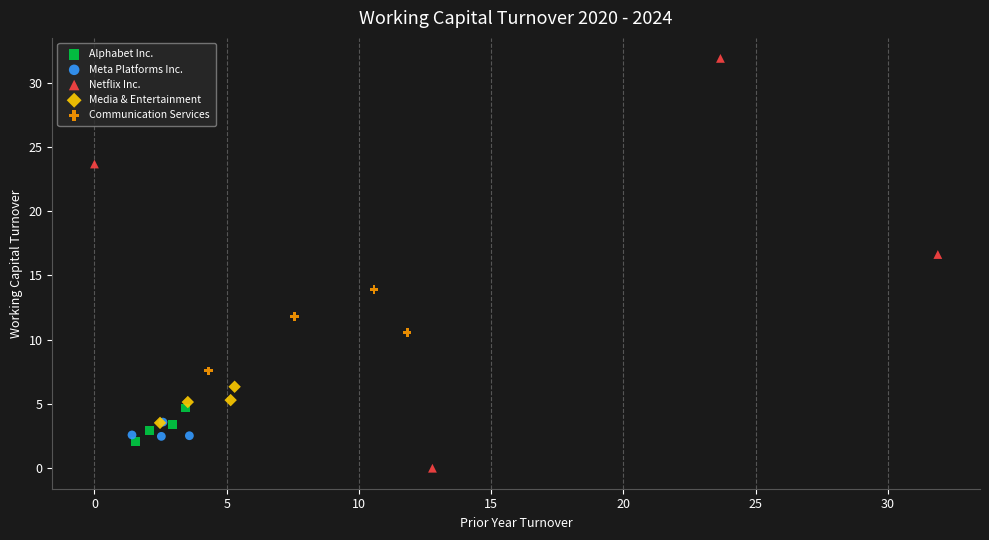

Which series reaches the minimum Y coordinate?

Netflix Inc.